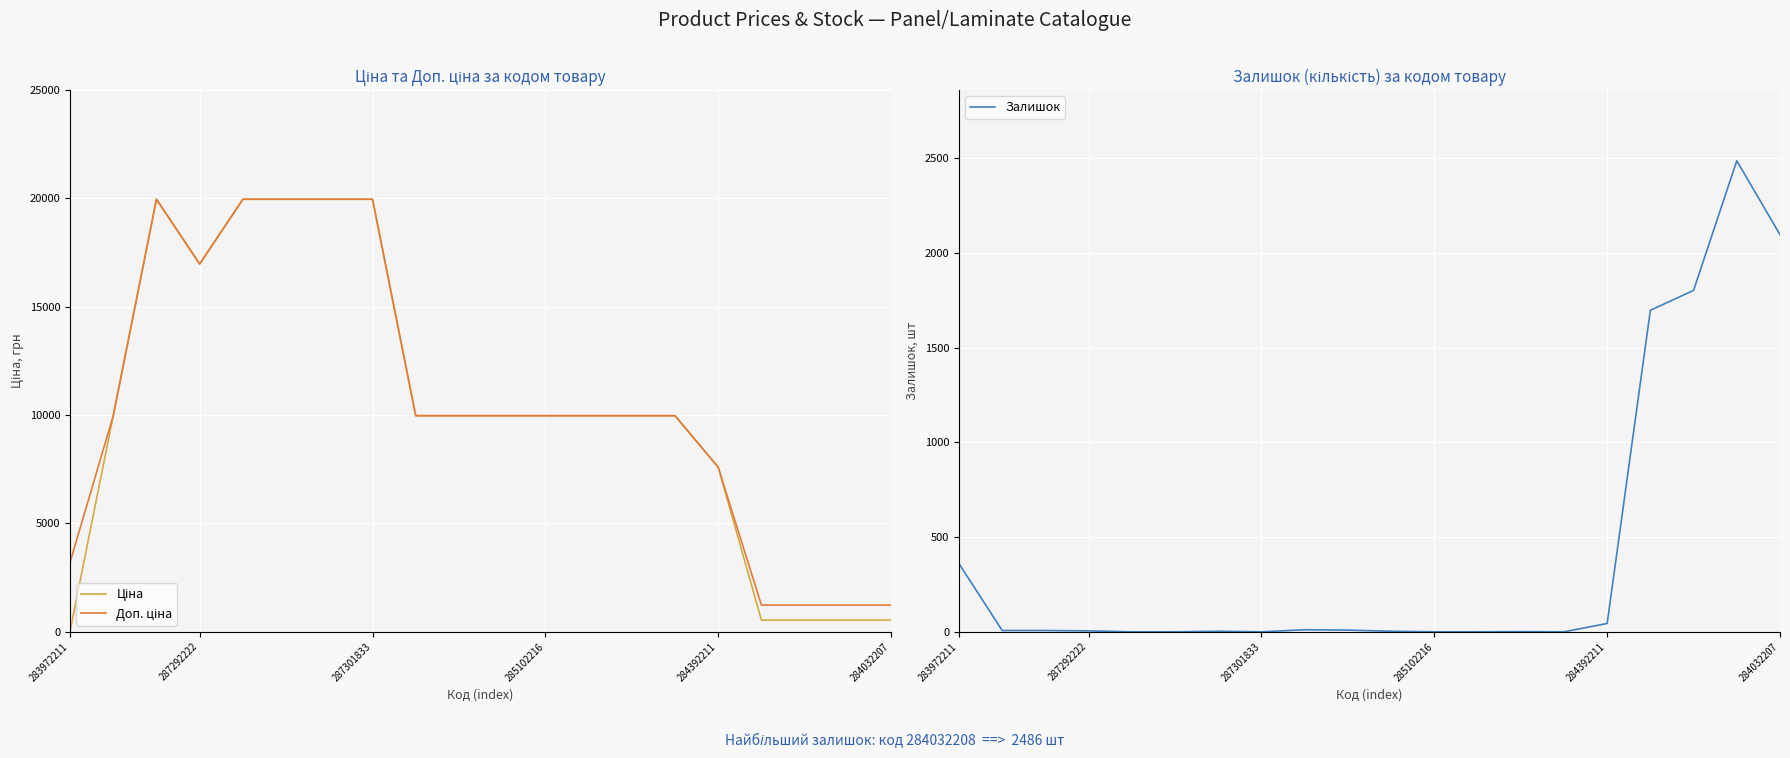

How many interior local valleys does the Залишок series have?

2